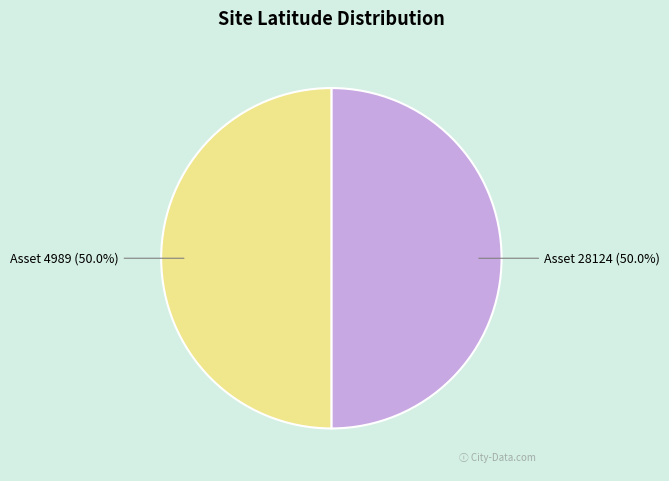

How many segments does this pie chart have?

2